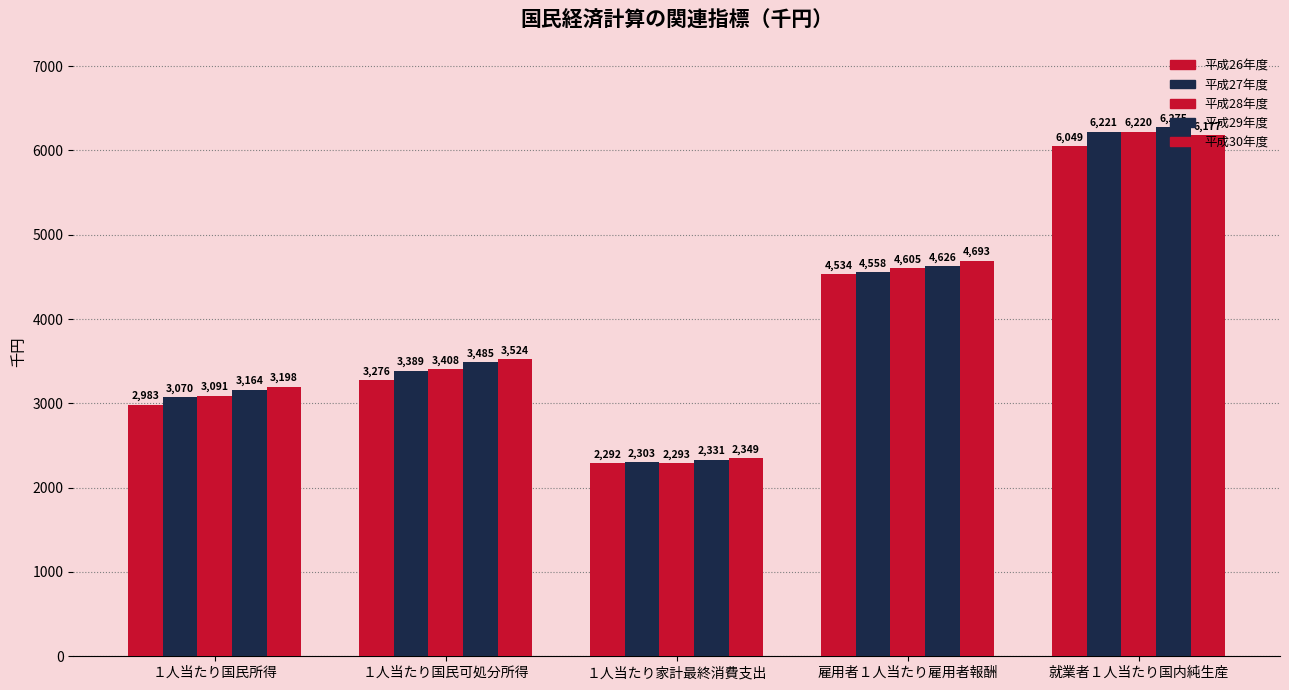

At which label is 平成29年度 closest to 4303?

雇用者１人当たり雇用者報酬